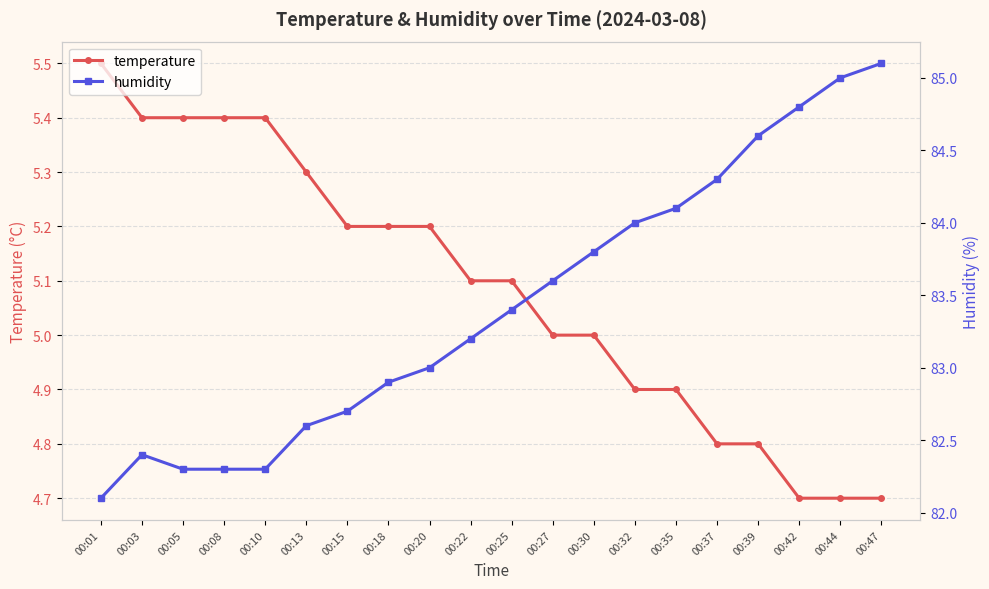

True or false: humidity and temperature cross at least once.

False